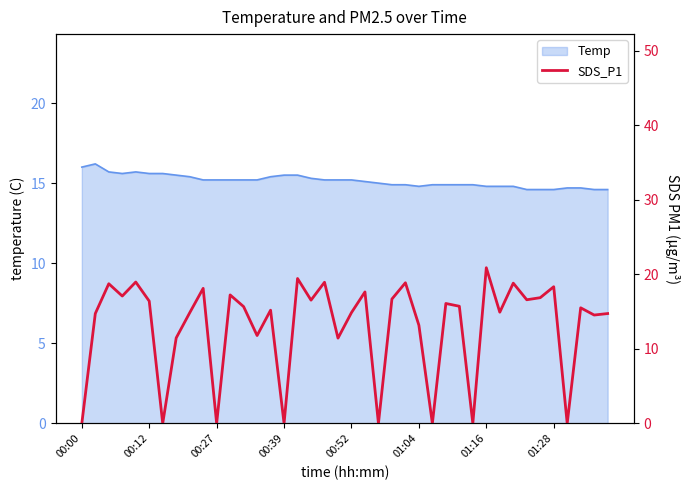

What is the highest value of the Temp series?

16.2